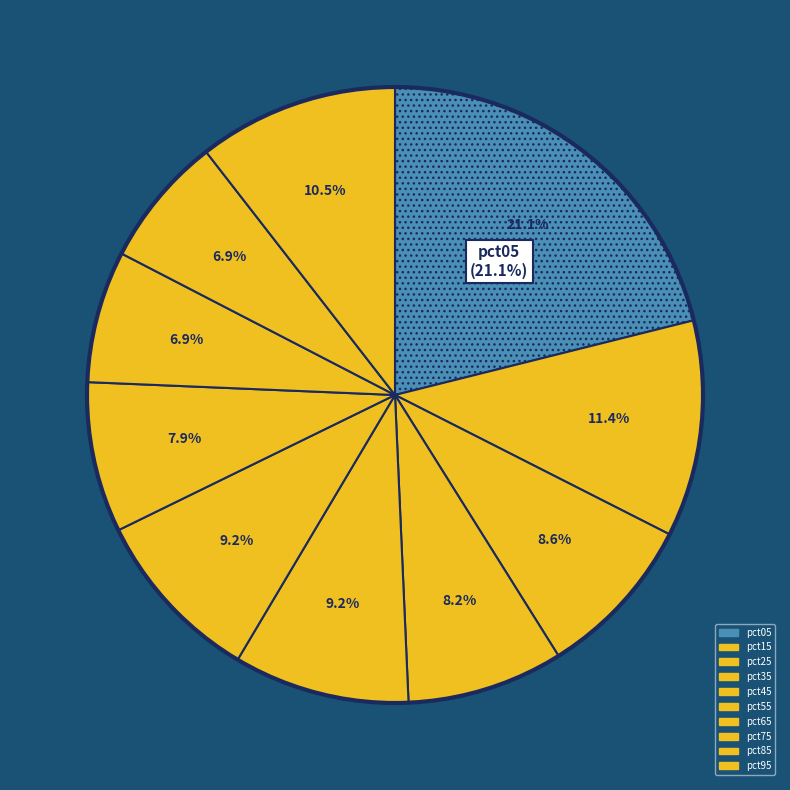

The pct35 slice represents 20% of the pie. True or false?

False